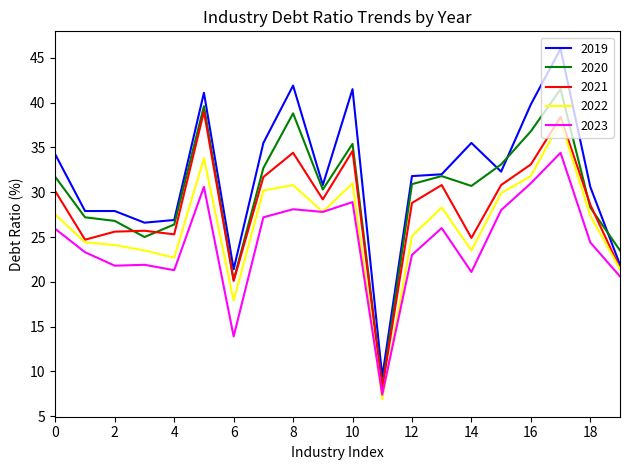

Which series has the widest spread of values?

2019